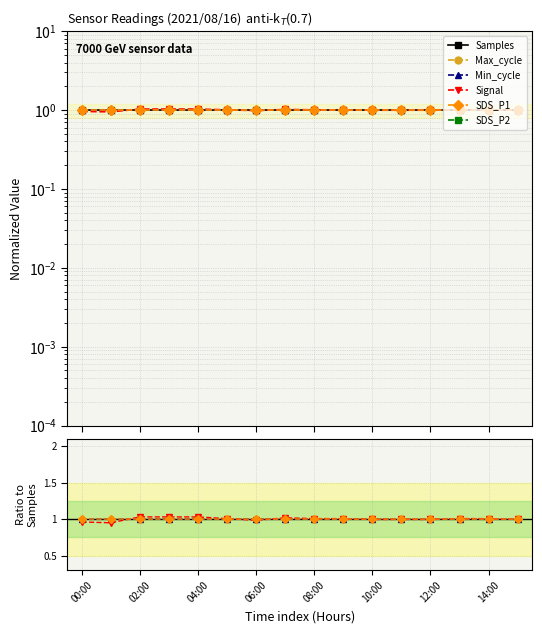

What position from the right is 15?

1